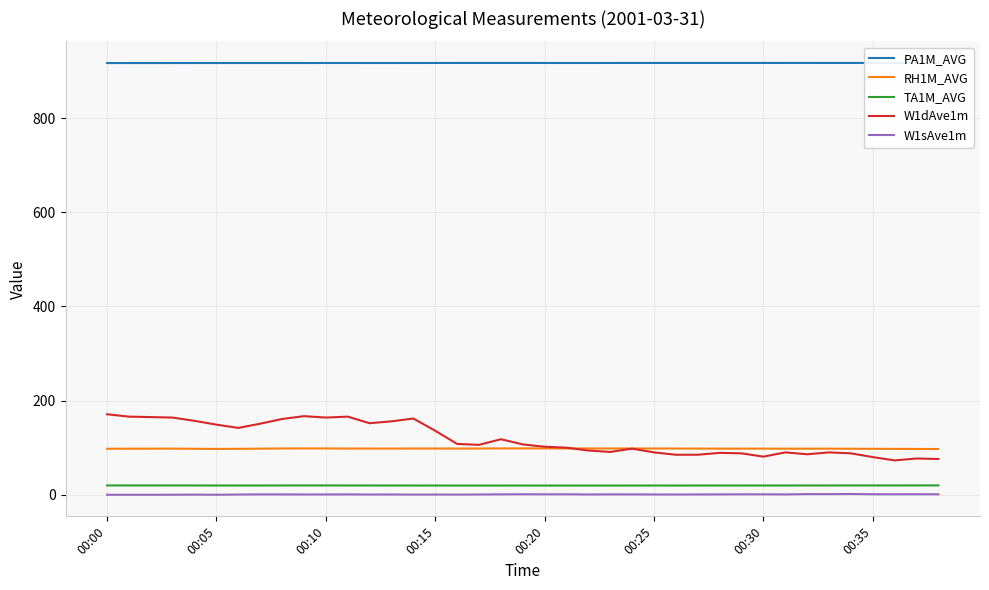

What is the maximum value for RH1M_AVG?

98.5